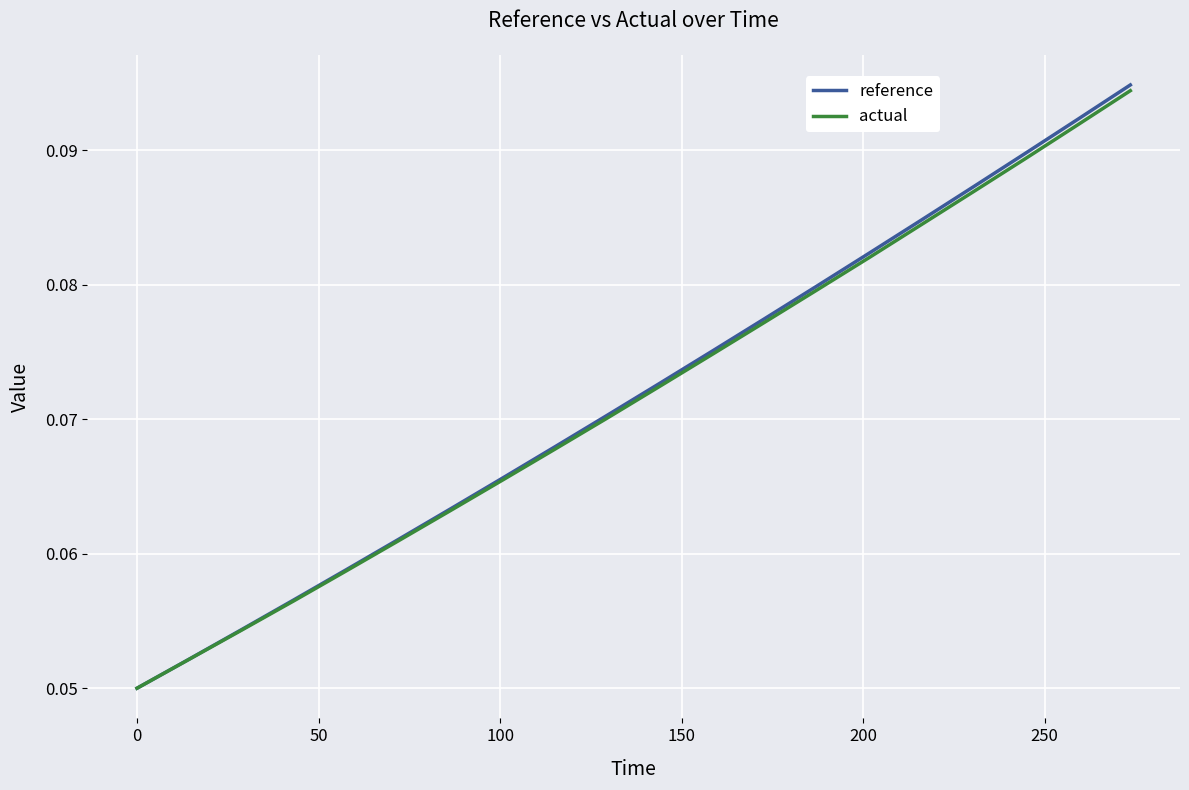

Which series has the widest spread of values?

reference